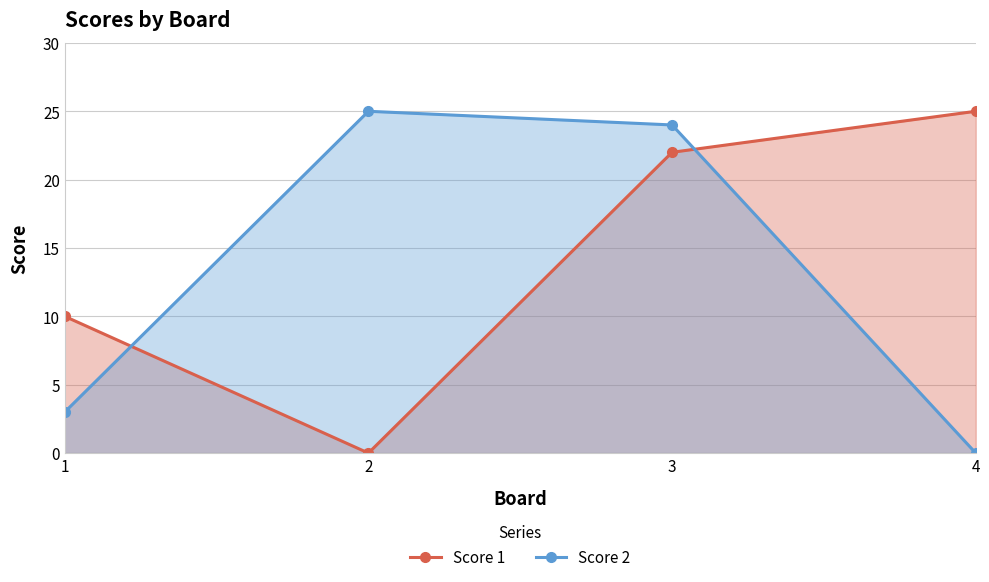

Rank the series by their average value, from highest to lowest.

Score 1, Score 2